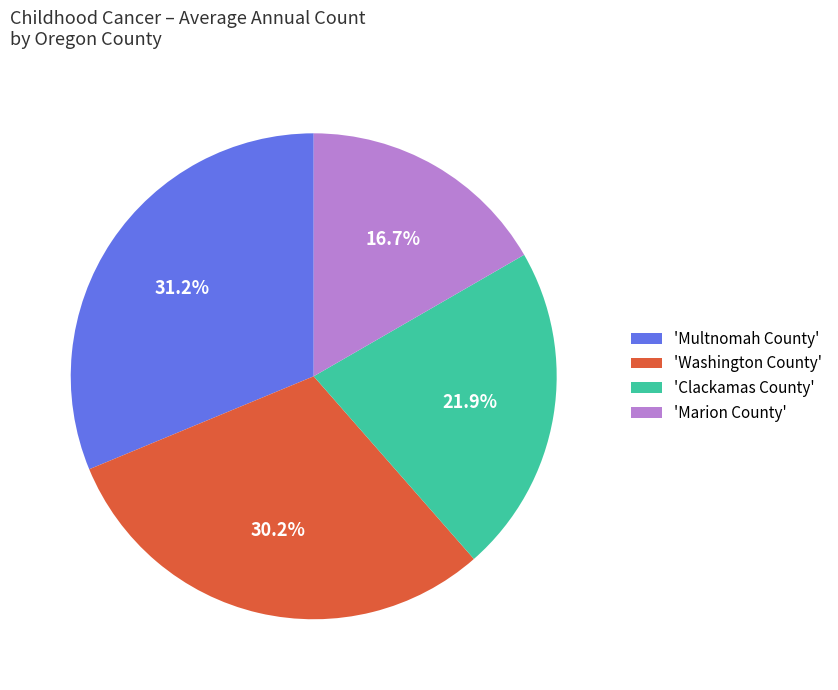

Which category has the biggest portion of the pie?

'Multnomah County'